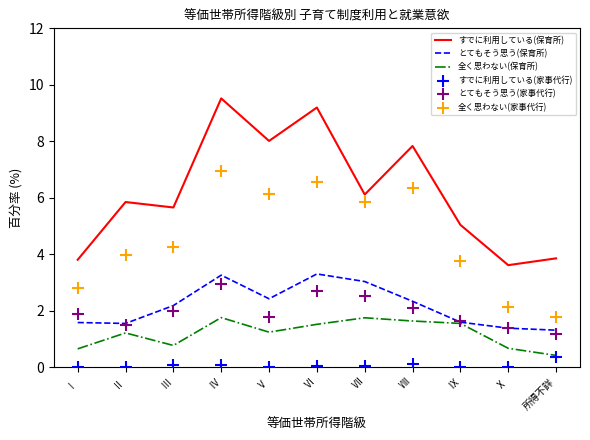

Which series contains the highest Y value?

すでに利用している(保育所)